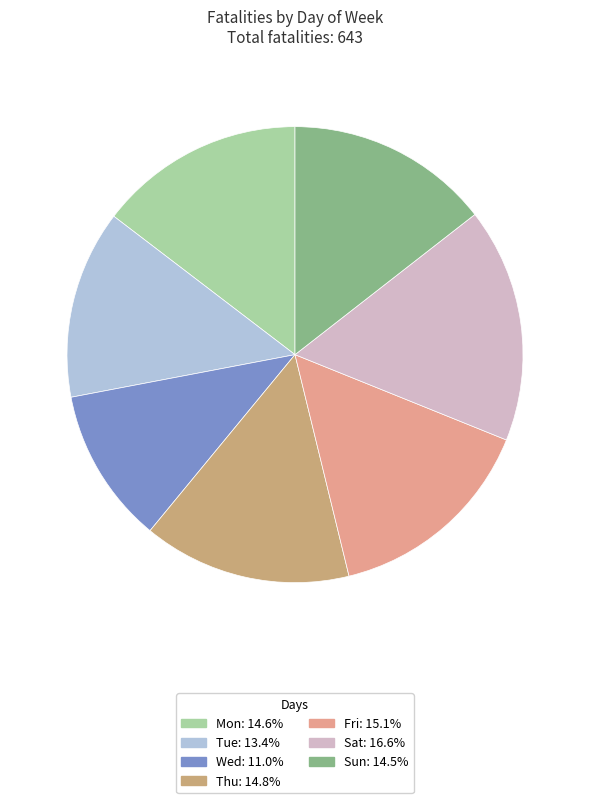

Do Fri and Tue together represent more than half of the pie?

No